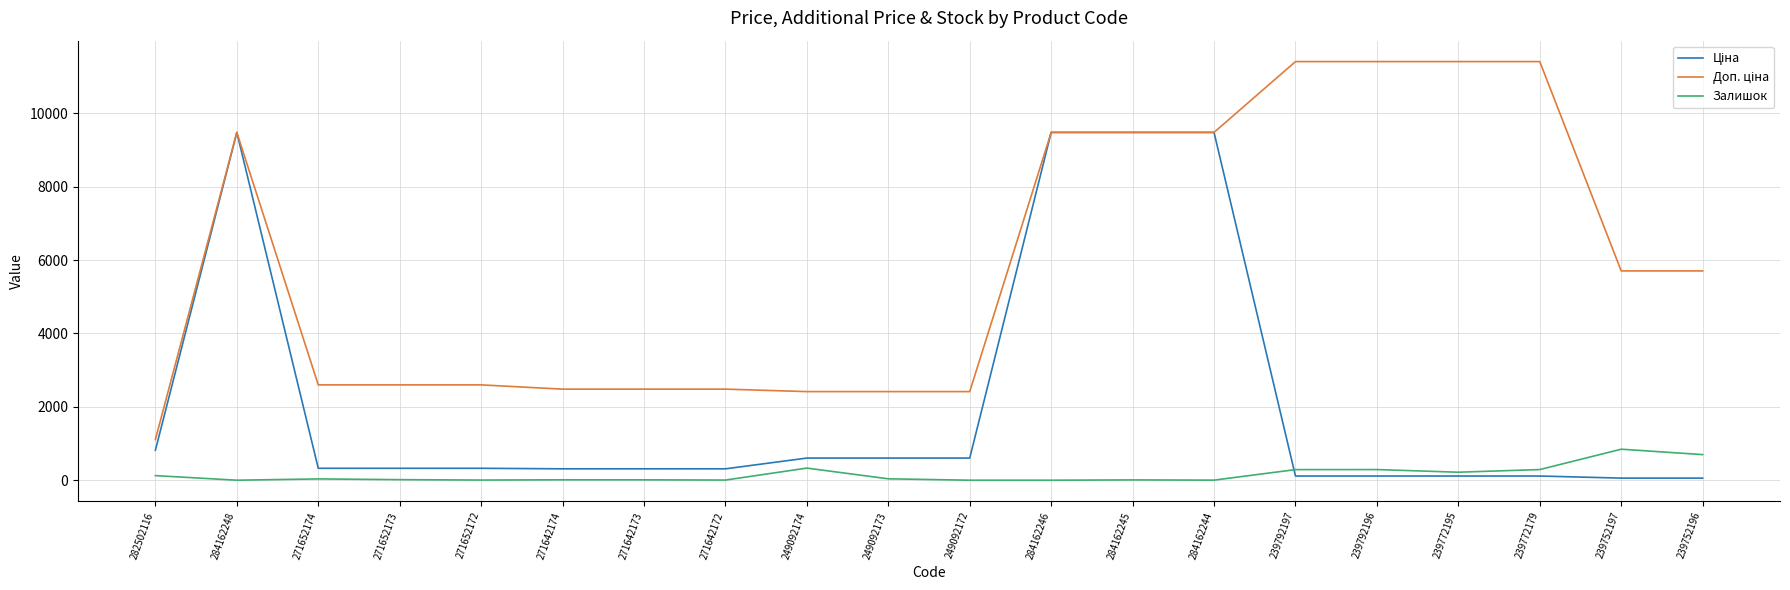

The value of Залишок at 239792196 is 290.0. True or false?

True